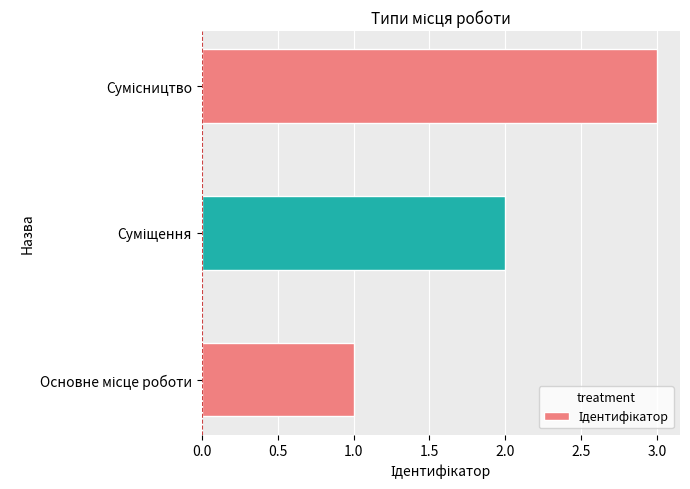

What is the maximum value shown in the chart?

3